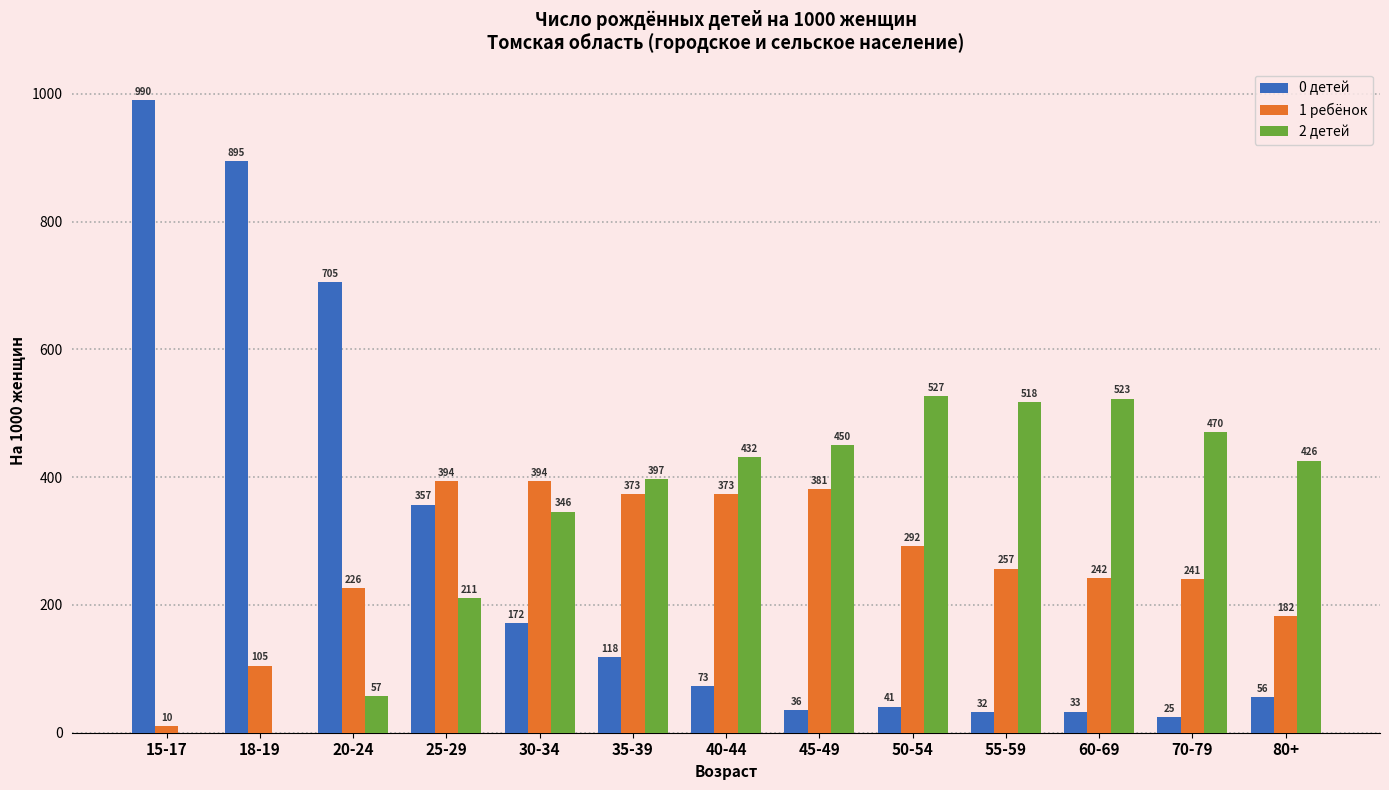

Read the 1 ребёнок value at 15-17, to the nearest 5.

10